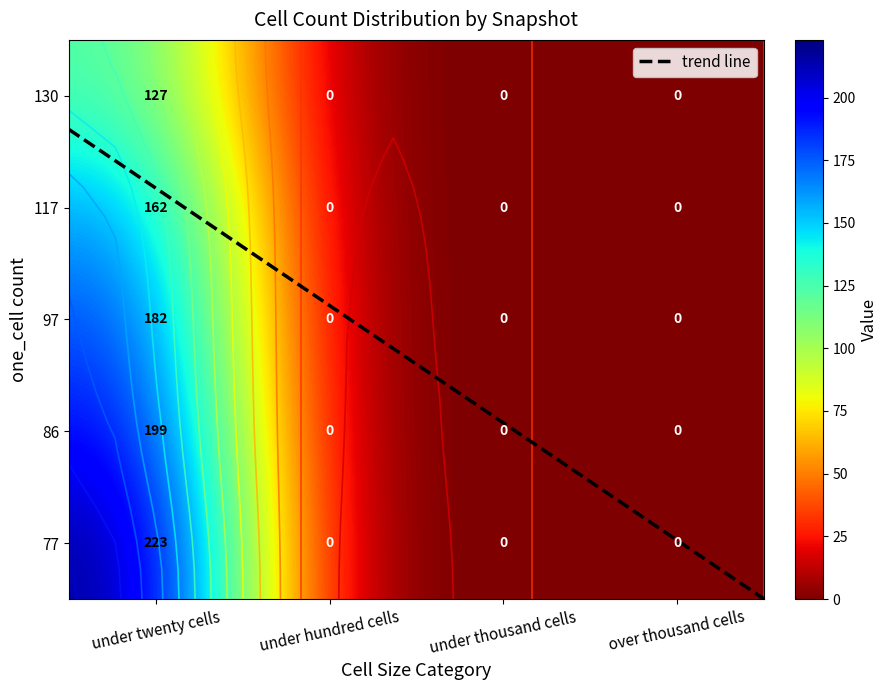

Is it true that 77 equals 0 at under thousand cells?

True